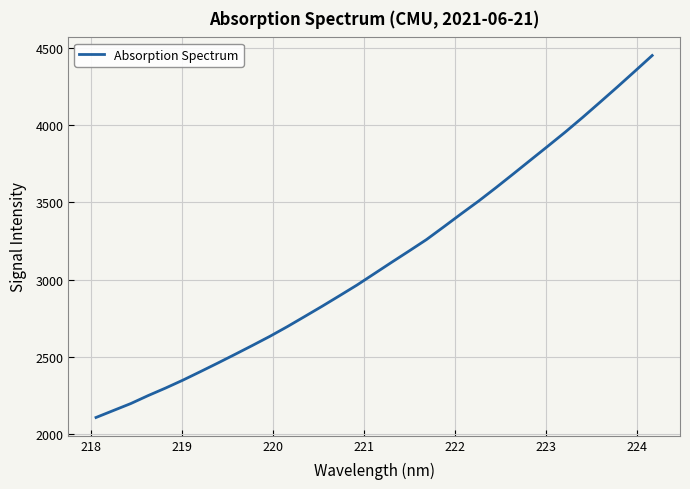

What is the smallest value displayed?

2106.8